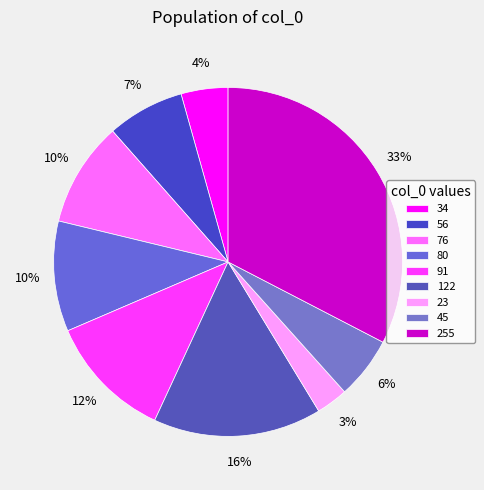

What is the change in value from 56 to 80?

+24